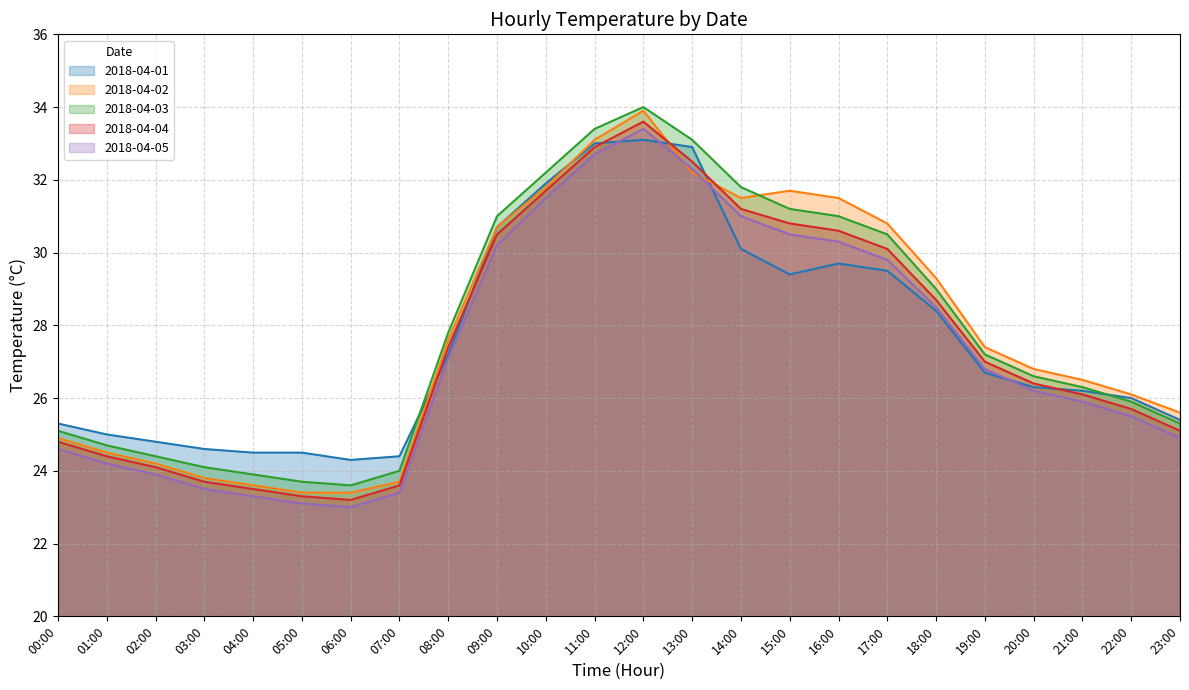

At which category is the sum across all series the highest?

12:00